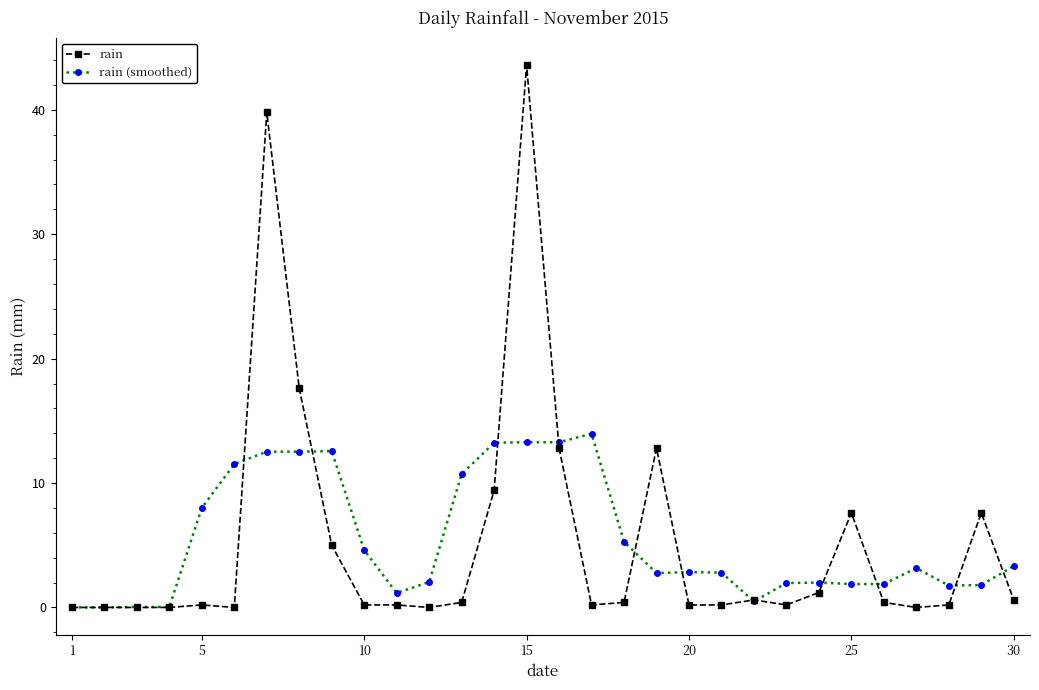

Which series has the widest spread of values?

rain